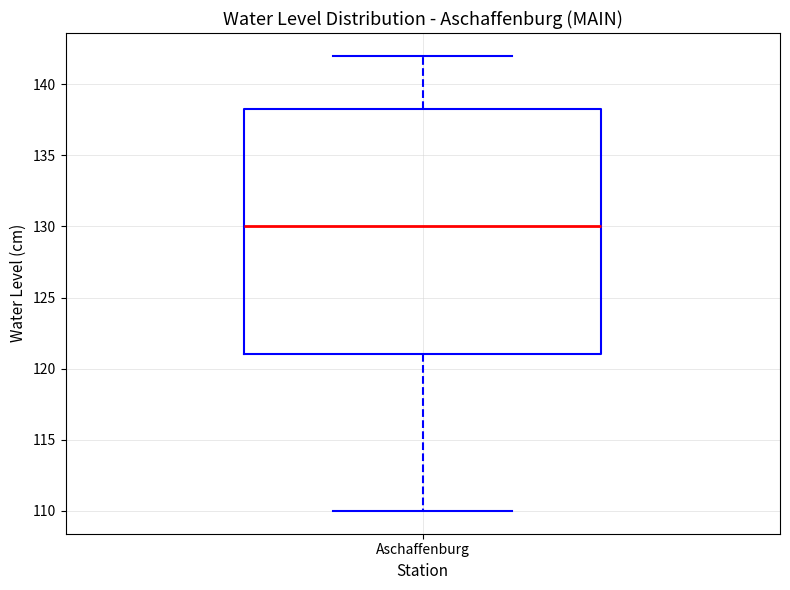

Where does the lower whisker of the box for Aschaffenburg end on the y-axis? The values are not printed on the chart, so give them approximately, as read against the axis.

110.0